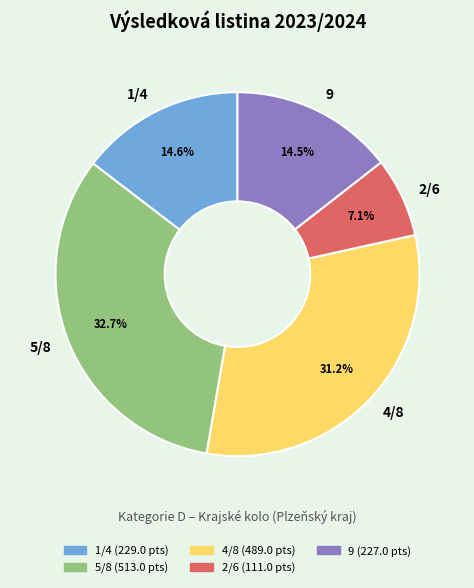

Combined, what portion of the pie is 9 and 1/4?

29.1%